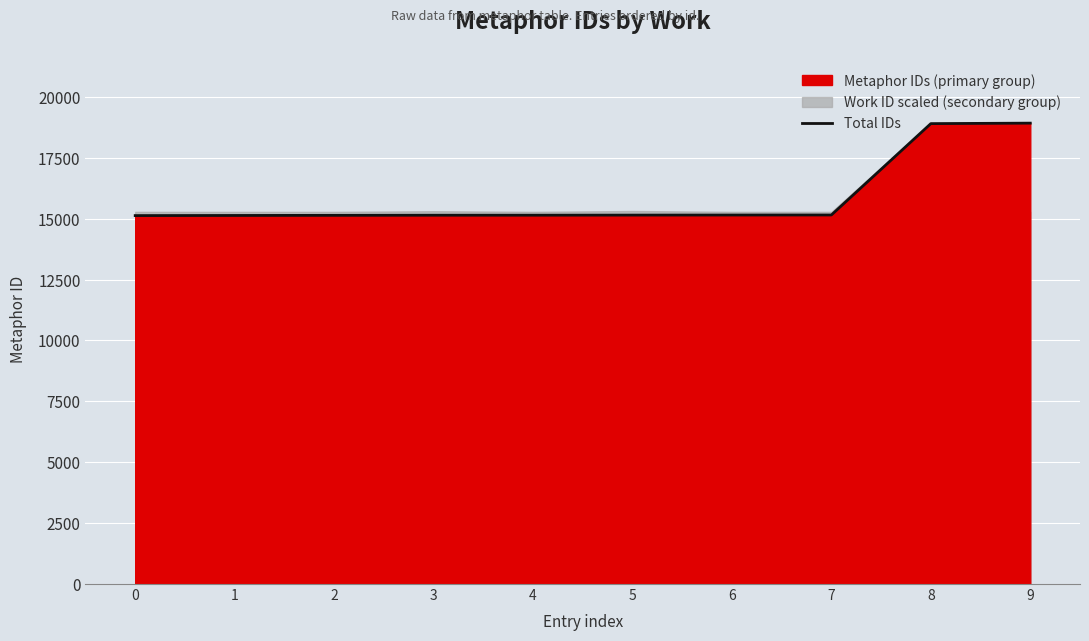

Is it true that the value at 3 is 4254?

False